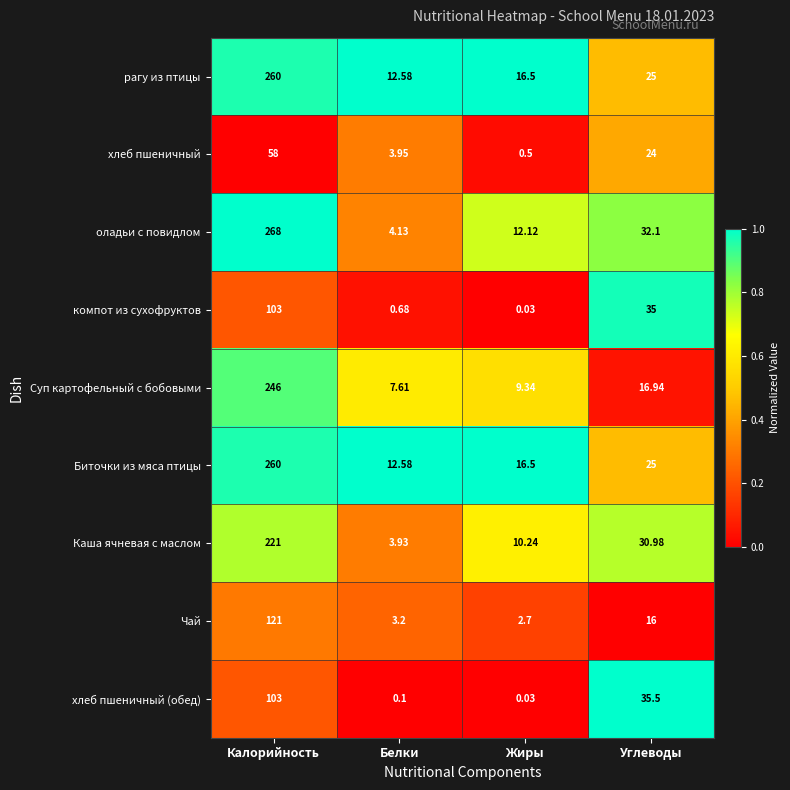

Where is Биточки из мяса птицы nearest to the value 136?

Углеводы